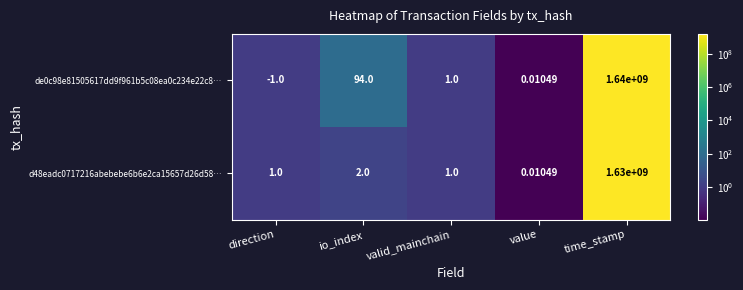

Which category has the lowest value across all series?

direction